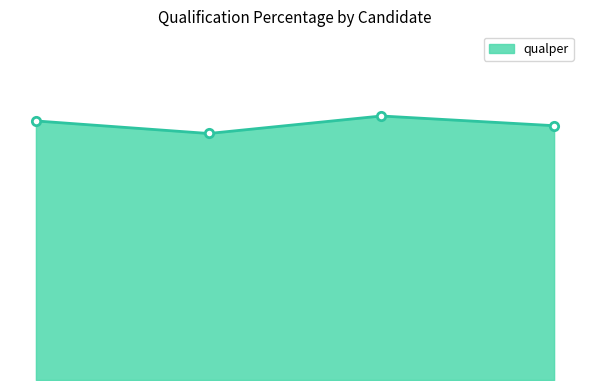

Rank the categories by value from highest to lowest.

PANKAJ GARG, NAVDEEP KAUR, SMILE GOYAL, JASHANPREET KAUR